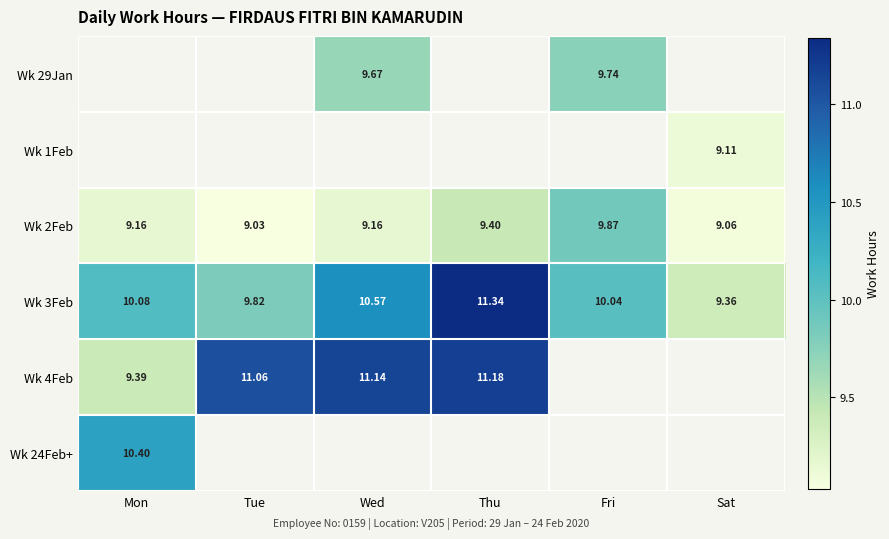

At which label is Wk 3Feb closest to 10?

Fri